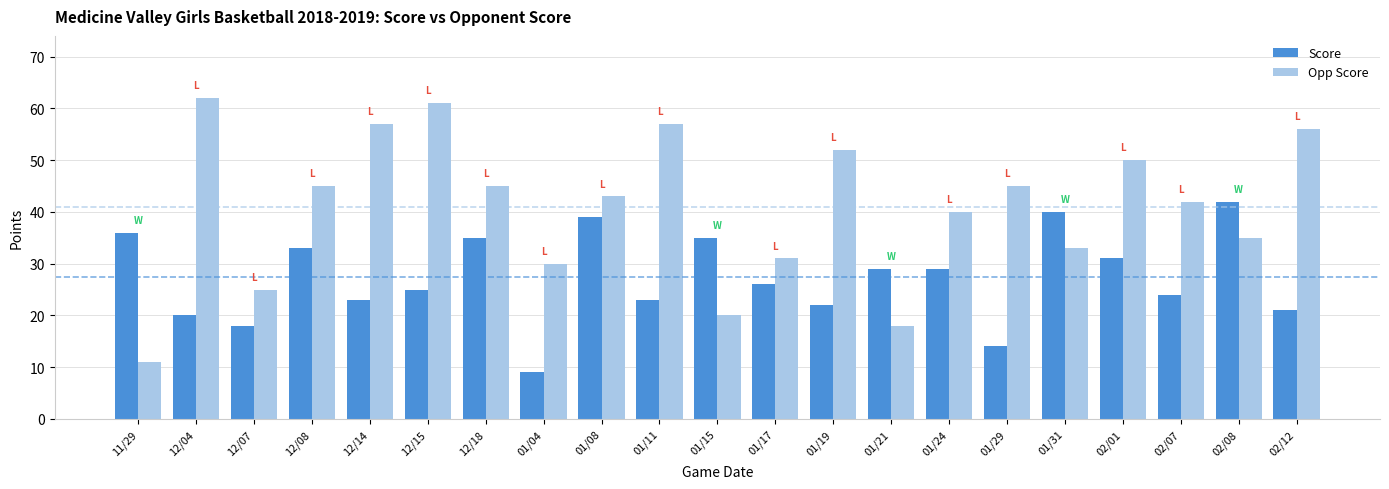

At which category does the chart reach its peak across all series?

12/04